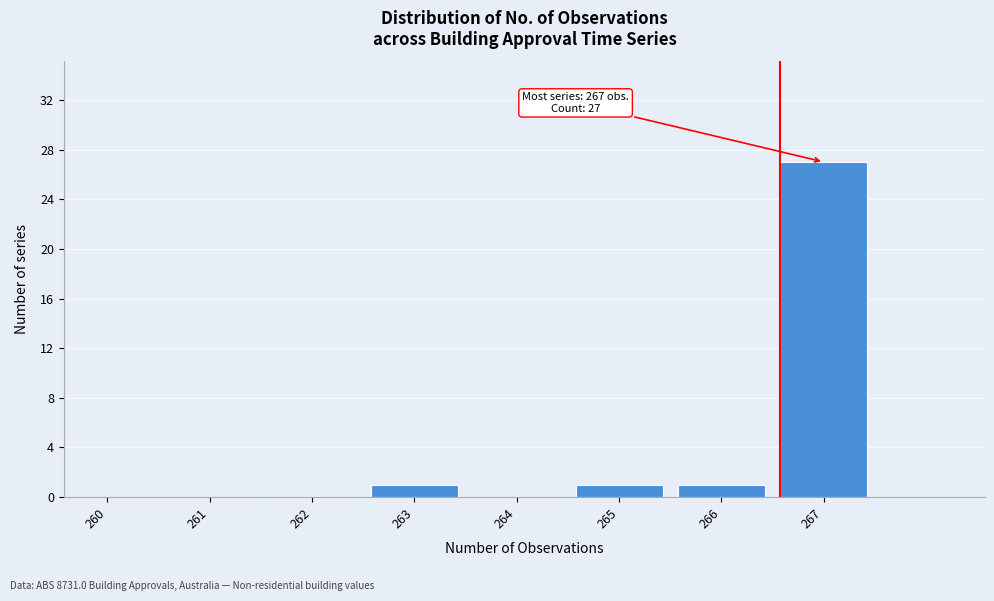

Reading right to left, what are all the values shown in this chart?

267=27	266=1	265=1	264=0	263=1	262=0	261=0	260=0